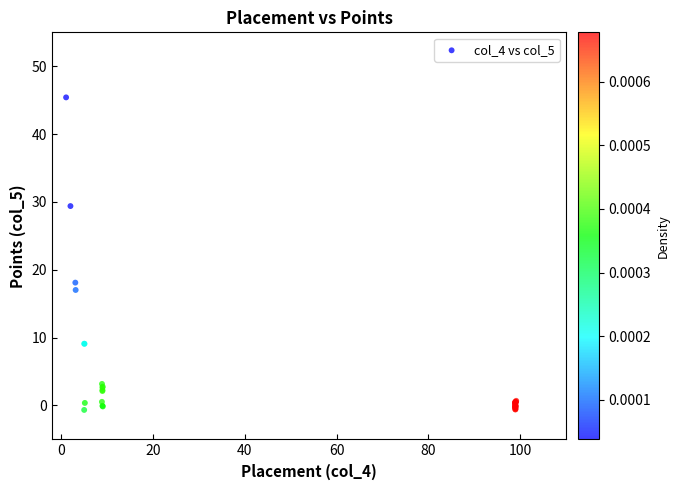

What Y value in the scatter plot is closest to 22?

18.1